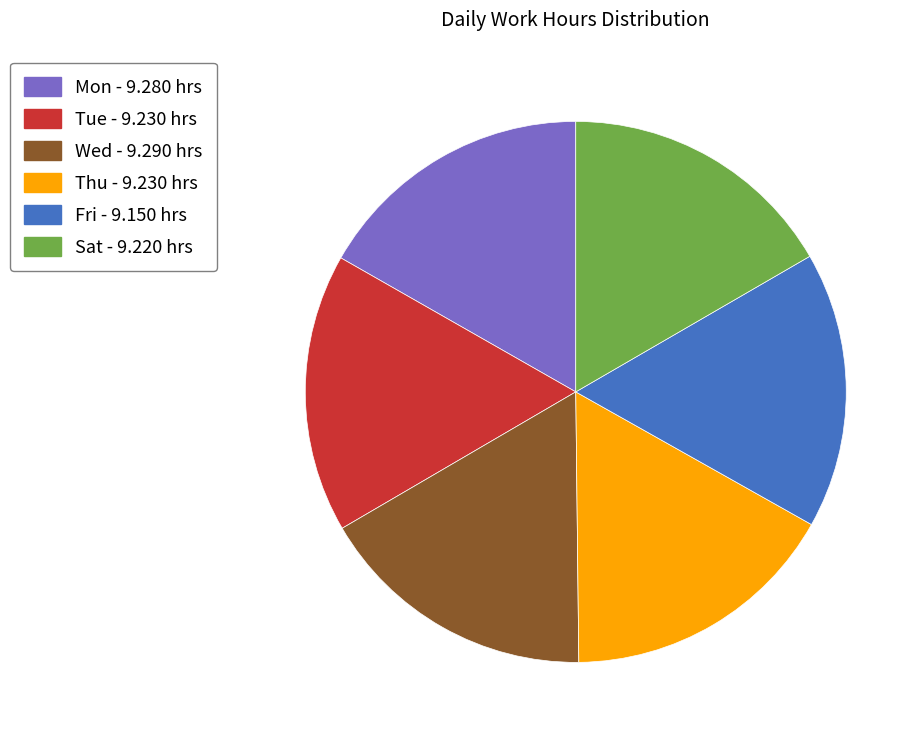

Combined, do Tue - 9.230 hrs and Fri - 9.150 hrs account for over 50%?

No